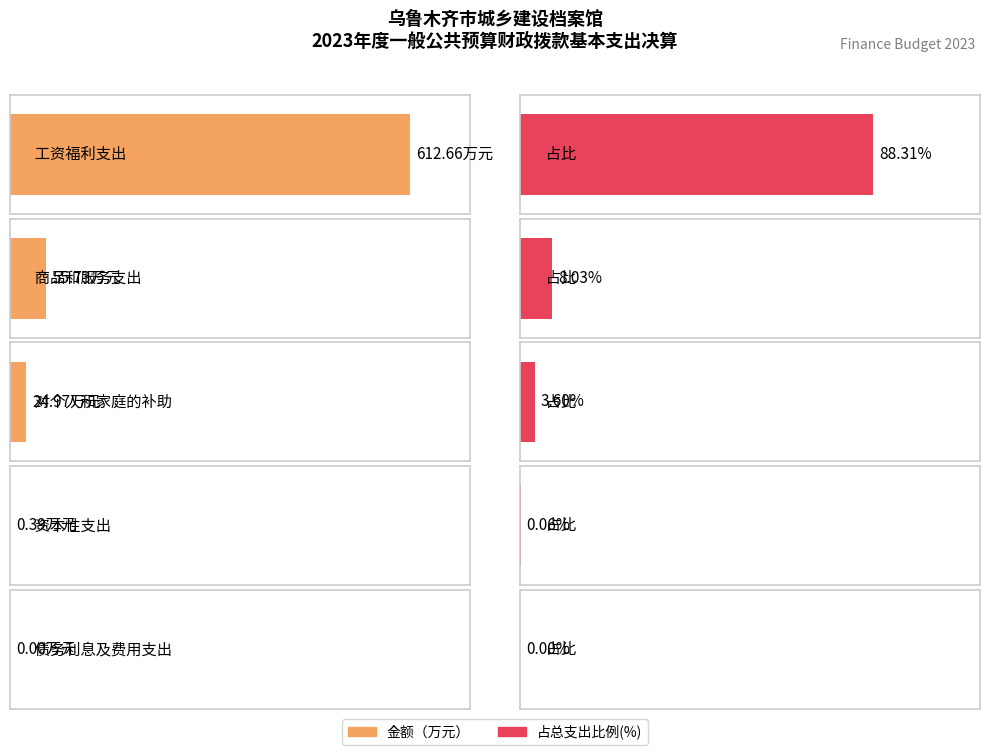

Where is the data nearest to the value 306?

商品和服务支出